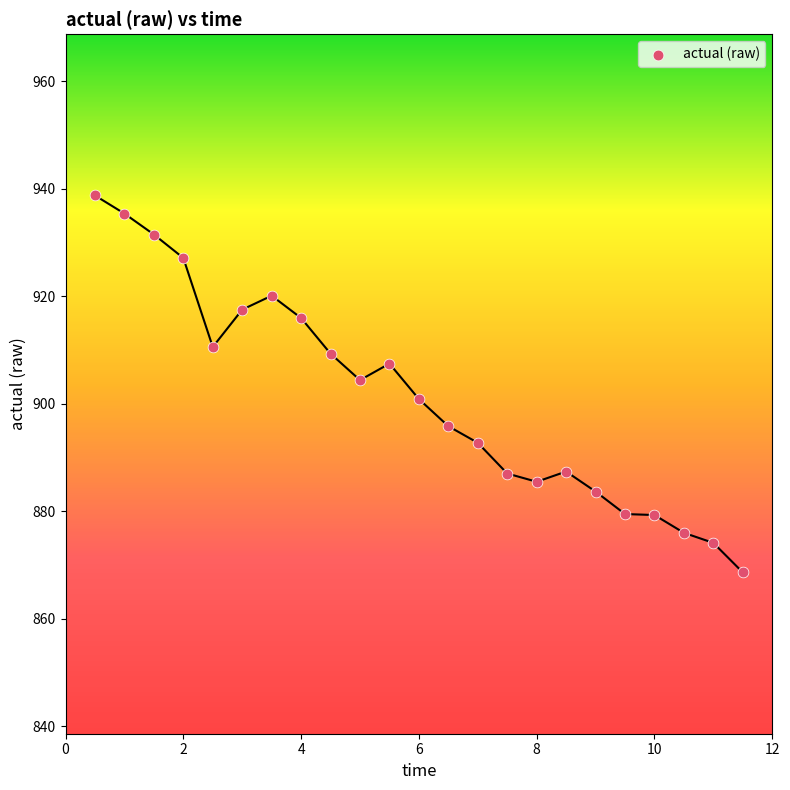

What is the range of Y values (max minus min)?

70.1